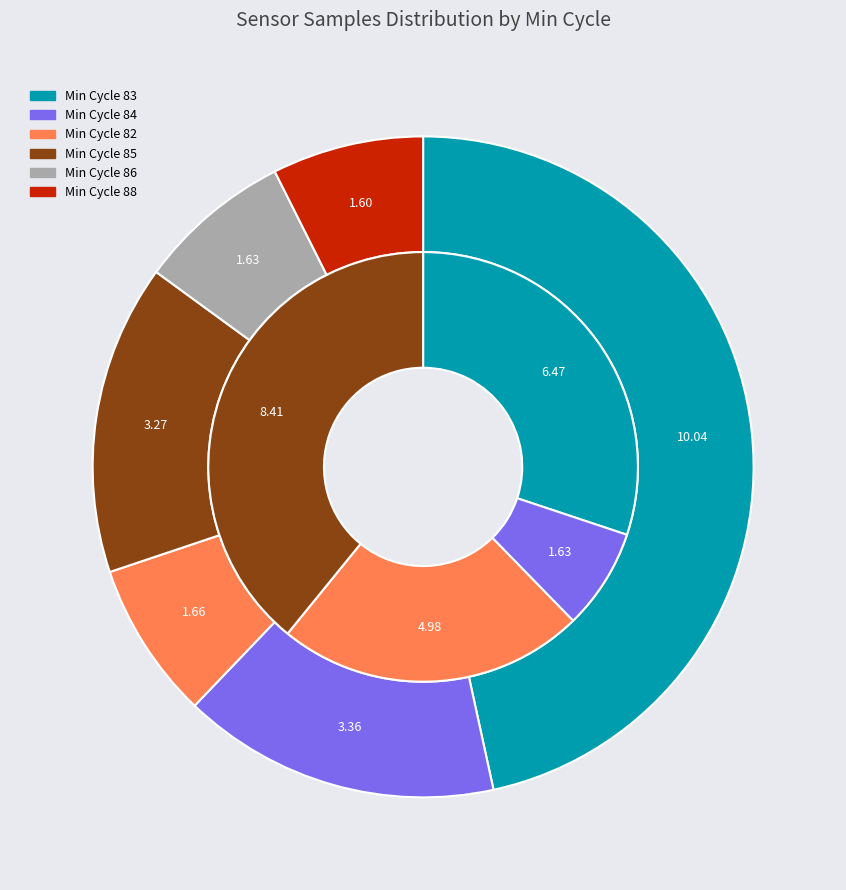

Does 83 account for over 50% of the chart?

No